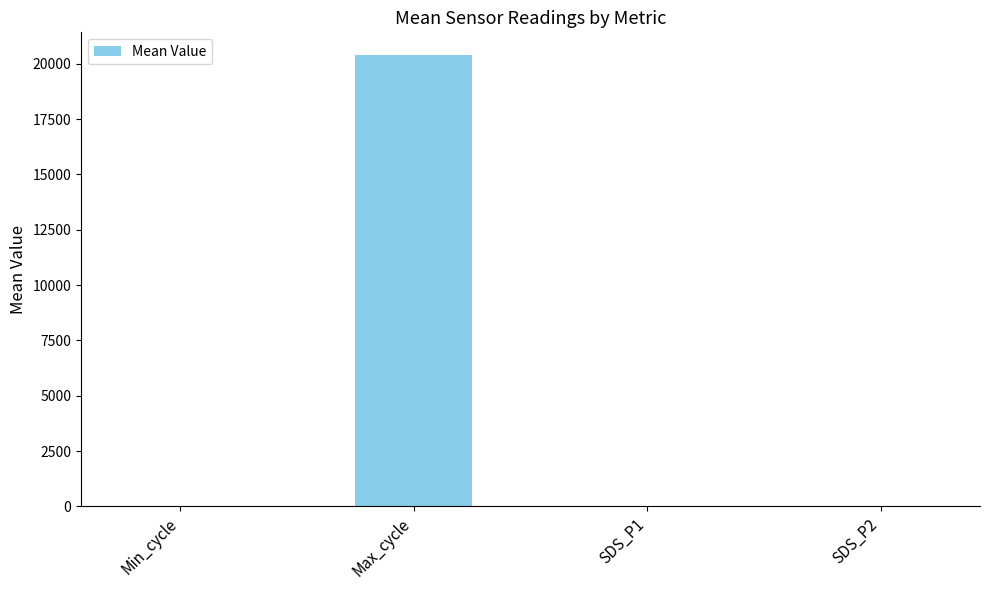

What is the sum of the values at Min_cycle and SDS_P1?

44.8